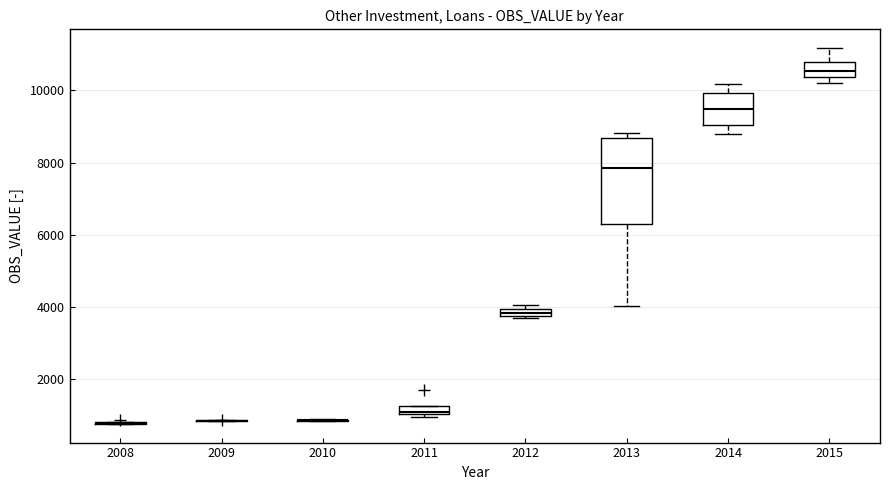

Where is the upper edge of the box at x = 2011 on the y-axis? The values are not printed on the chart, so give them approximately, as read against the axis.

1200